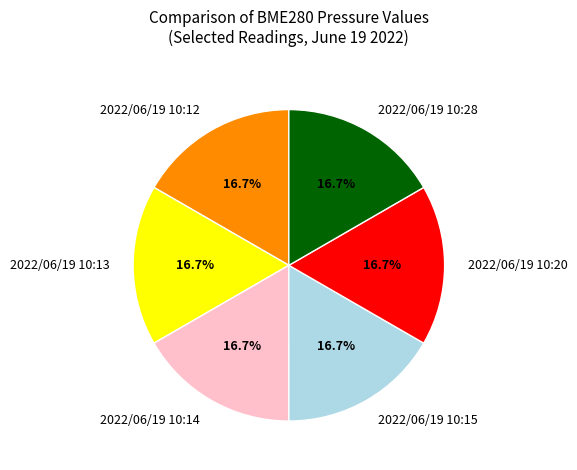

Is there a majority slice in this chart?

No